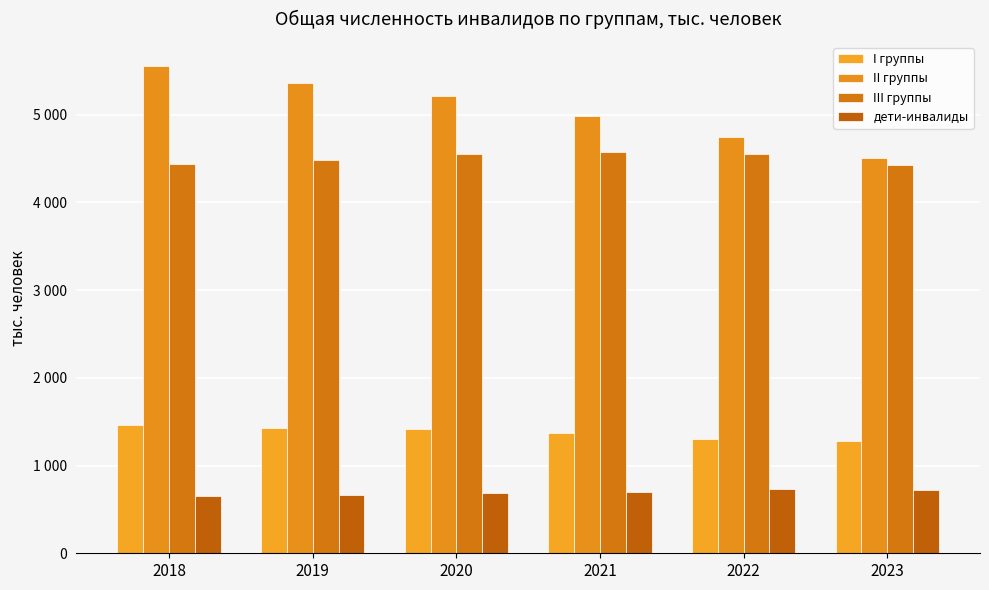

Does the chart contain stacked bars?

No